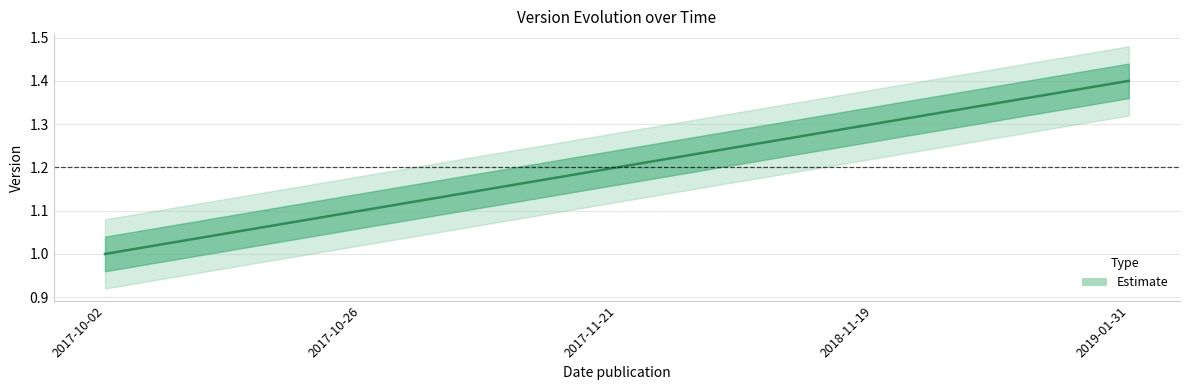

What position from the left is 2017-11-21?

3